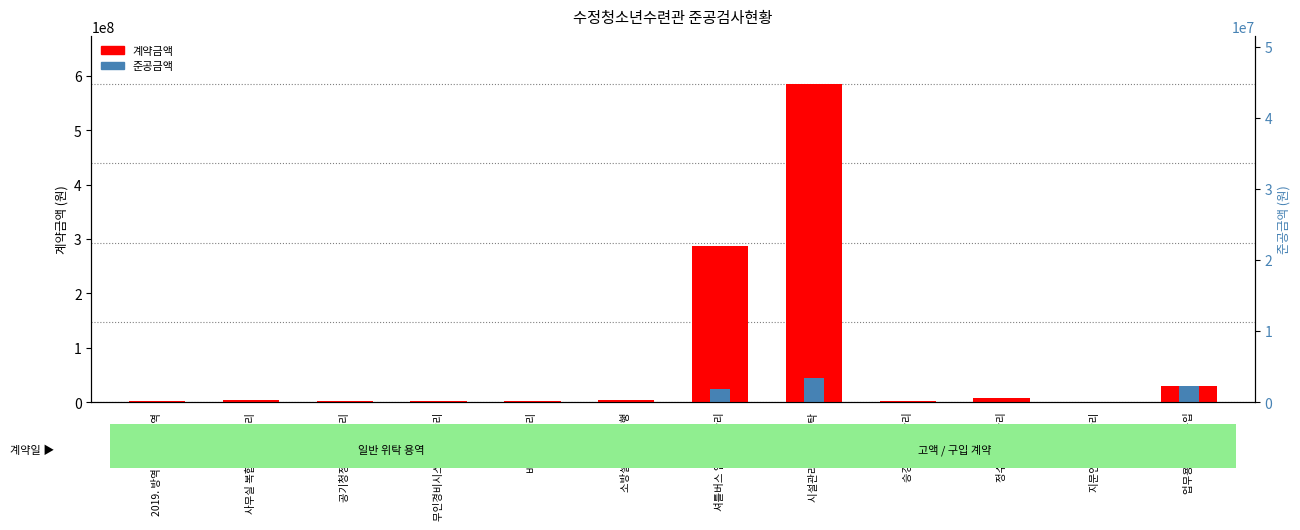

Reading left to right, what are all the values shown in this chart?

계약금액: 2019. 방역 및 소독 용역=2400000	사무실 복합기 위탁관리=3240000	공기청정기 위탁관리=1974000	무인경비시스템 위탁관리=2400000	비데 위탁관리=1911600	소방설비 위탁대행=3240000	셔틀버스 임차용역관리=288000000	시설관리용역 위수탁=585932000	승강기 위탁관리=2160000	정수기 위탁관리=7303200	지문인식 위탁관리=480000	업무용 컴퓨터 구입=30413350
준공금액: 2019. 방역 및 소독 용역=150000	사무실 복합기 위탁관리=270000	공기청정기 위탁관리=164500	무인경비시스템 위탁관리=200000	비데 위탁관리=159300	소방설비 위탁대행=270000	셔틀버스 임차용역관리=23200000	시설관리용역 위수탁=44774330	승강기 위탁관리=180000	정수기 위탁관리=608600	지문인식 위탁관리=40000	업무용 컴퓨터 구입=30413350